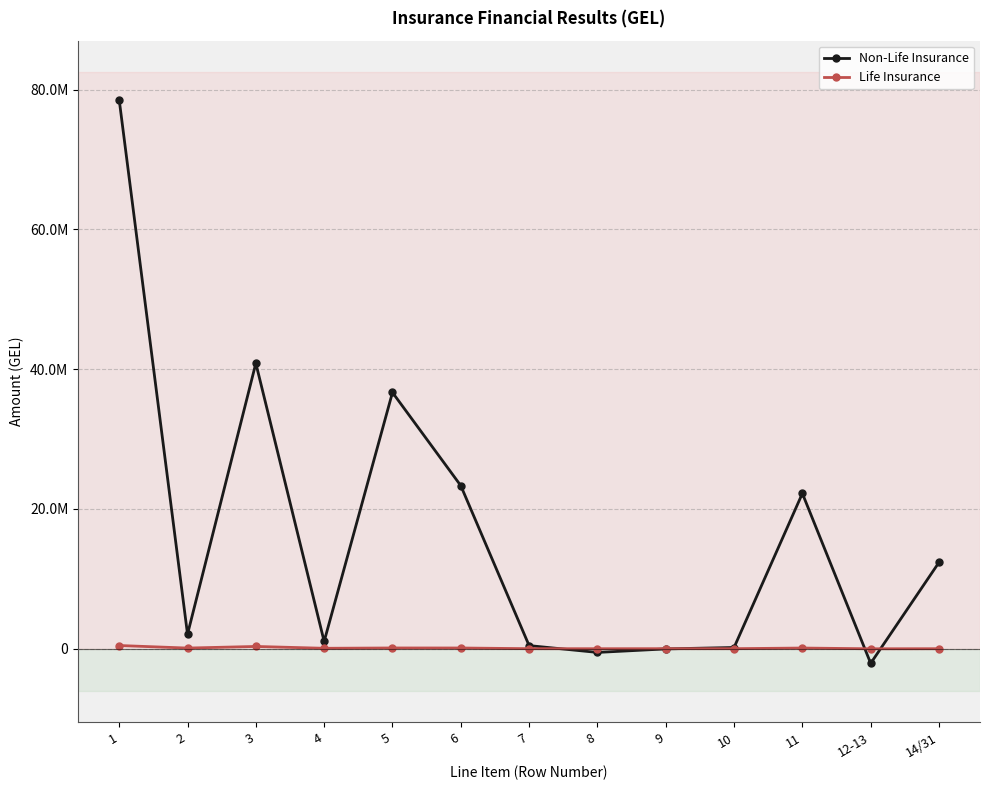

Which series has the largest range (max minus min)?

Non-Life Insurance